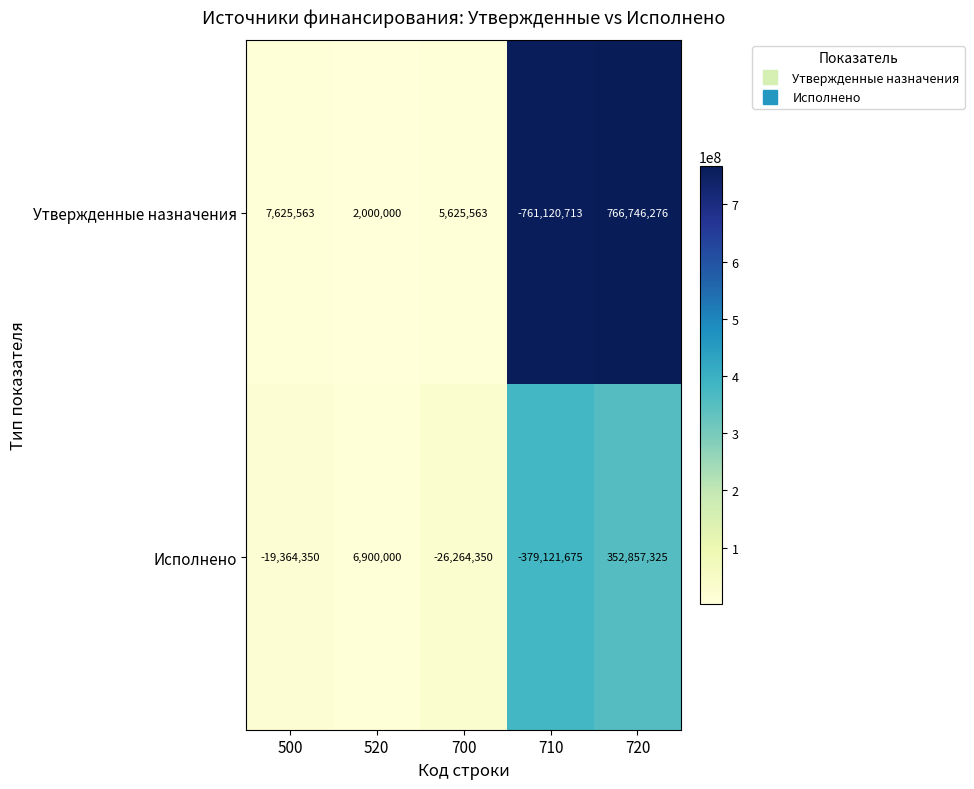

Where does the Исполнено series first go above -19364350?

520